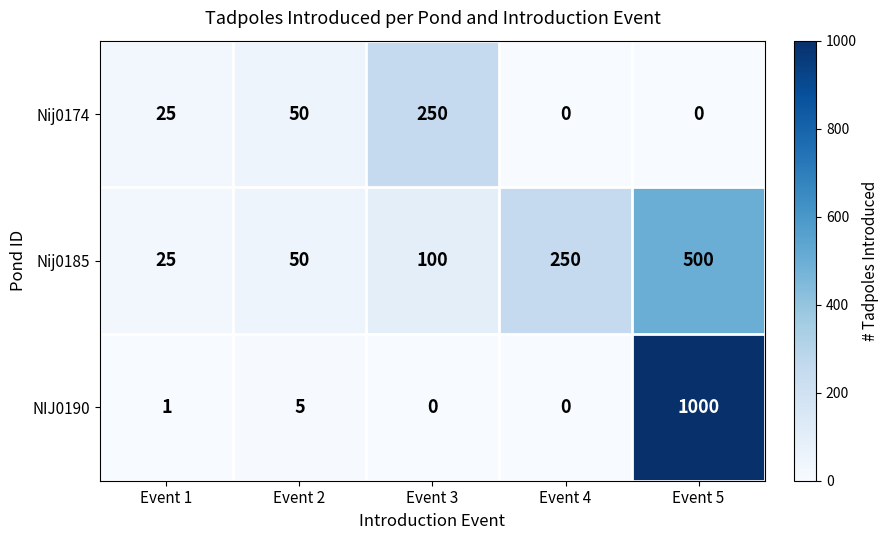

What is the spread (max minus min) of values at Event 2?

45